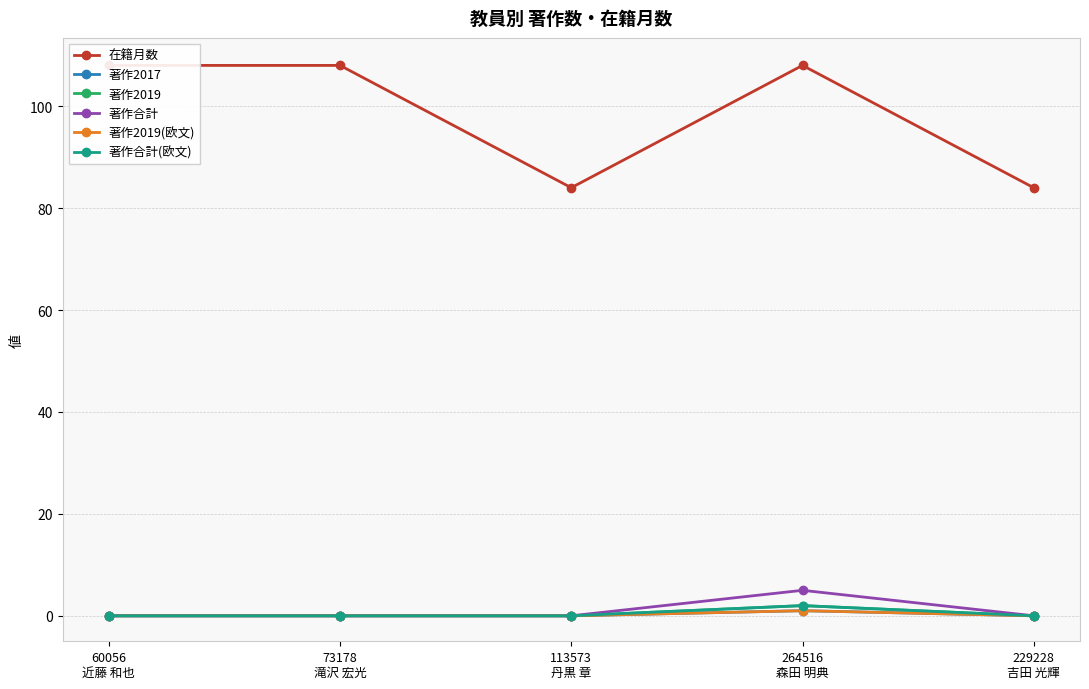

Reading left to right, list all the values displayed in this chart.

在籍月数: 108	108	84	108	84
著作2017: 0	0	0	1	0
著作2019: 0	0	0	2	0
著作合計: 0	0	0	5	0
著作2019(欧文): 0	0	0	1	0
著作合計(欧文): 0	0	0	2	0